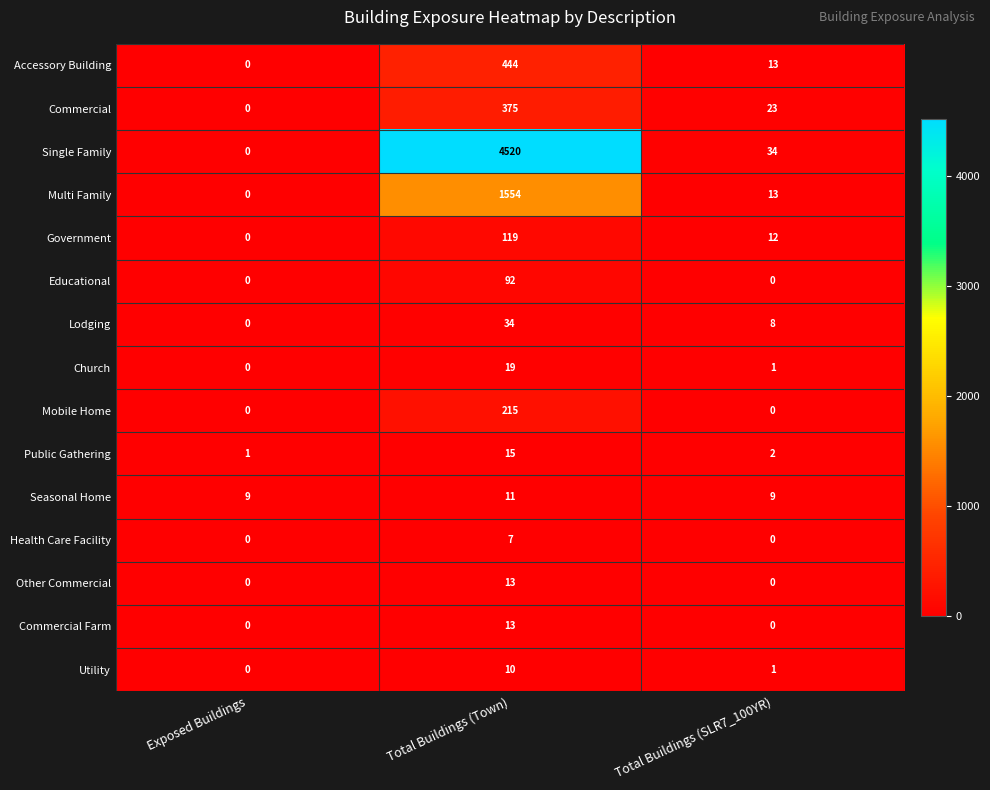

What is the sum of the Accessory Building values at Total Buildings (SLR7_100YR) and Total Buildings (Town)?

457